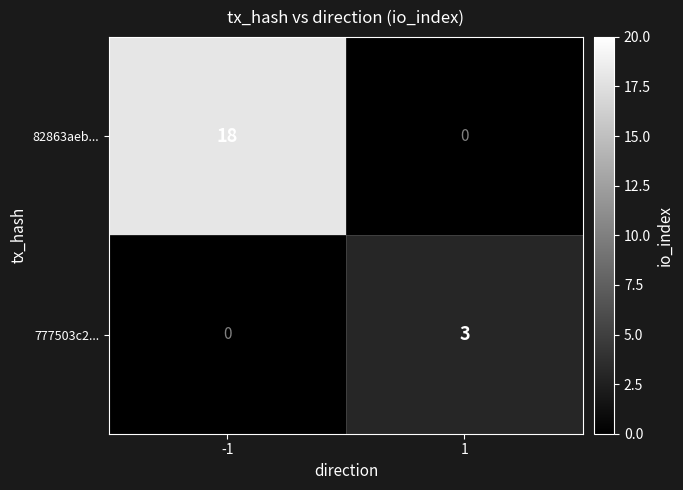

What is the highest value of the 82863aeb... series?

18